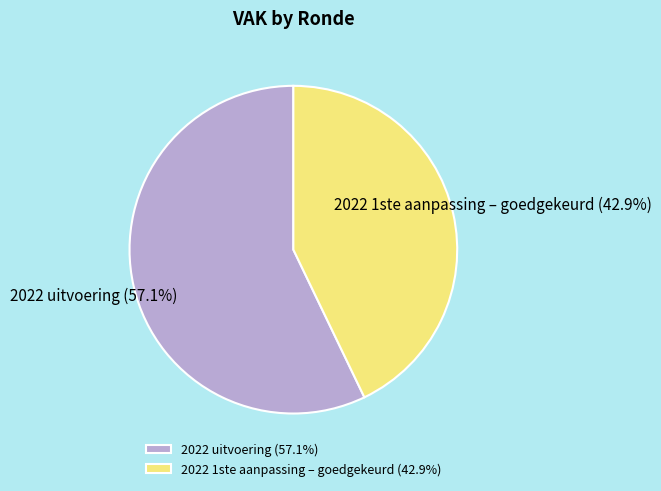

Is the sum of 2022 uitvoering and 2022 1ste aanpassing – goedgekeurd greater than half?

Yes